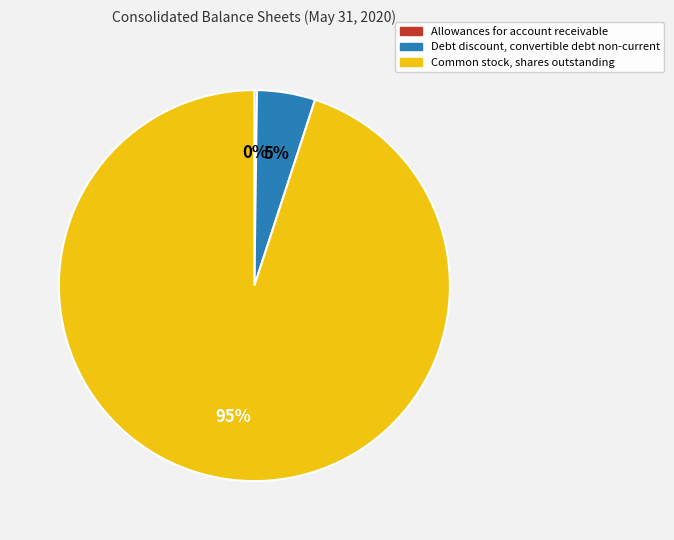

Do Debt discount, convertible debt non-current and Common stock, shares outstanding together represent more than half of the pie?

Yes